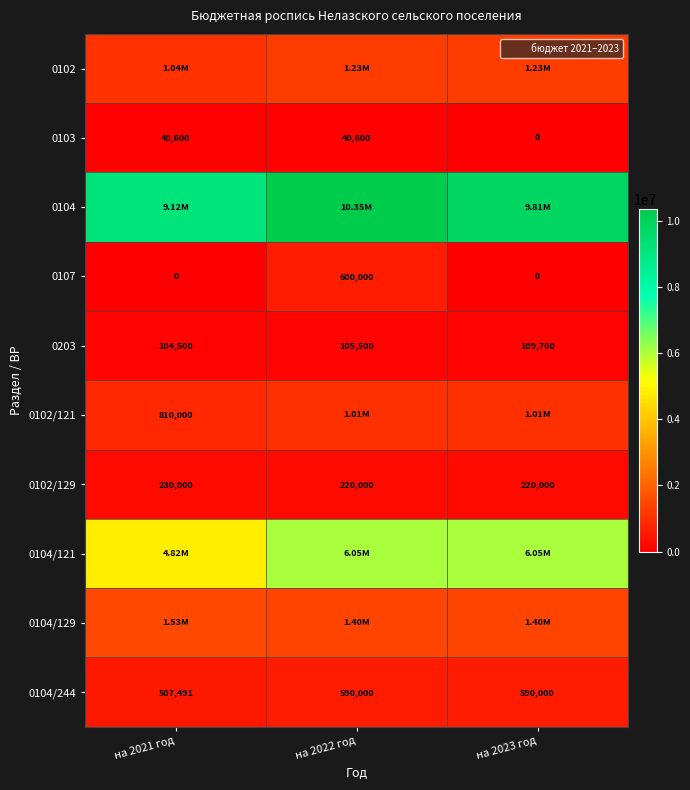

What is the lowest value of the 0104/129 series?

1400000.0